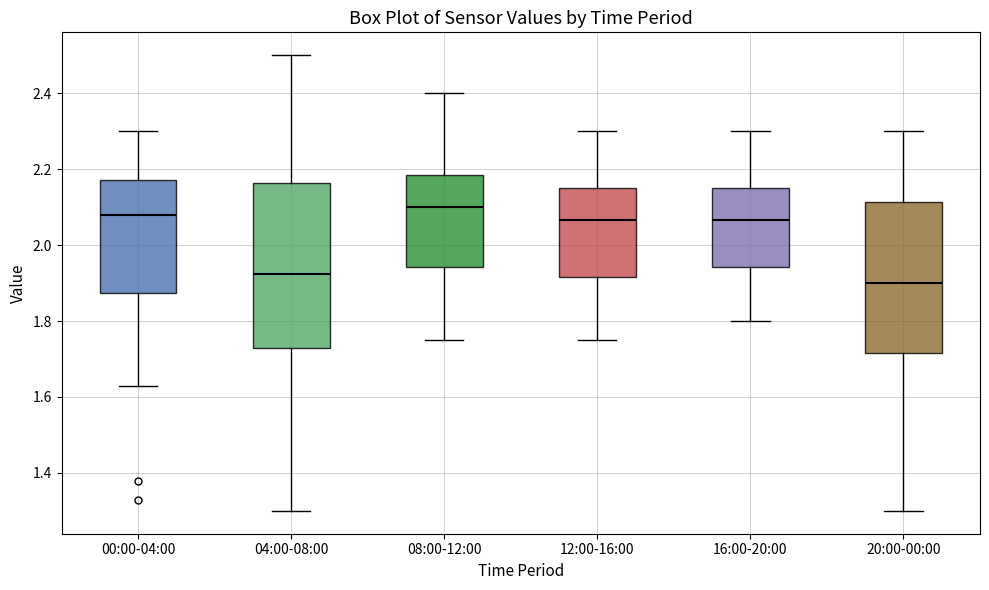

Which box has the lowest median line?

20:00-00:00